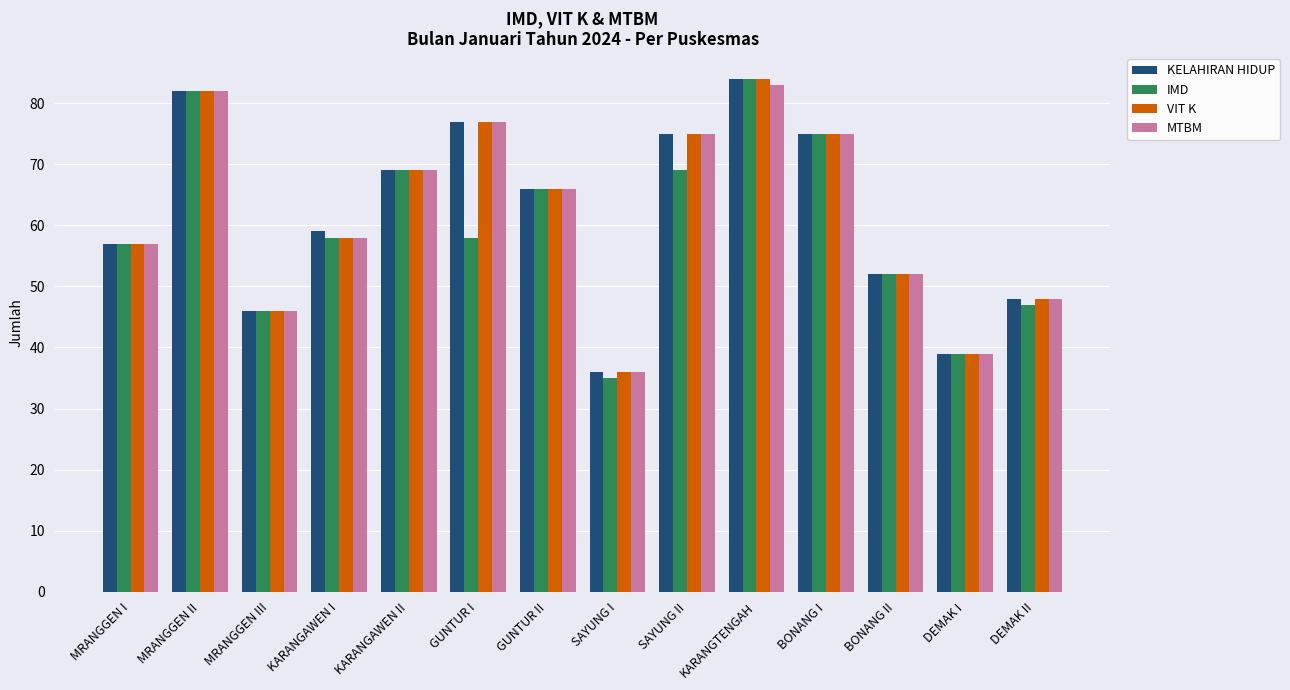

Which series has the largest range (max minus min)?

IMD